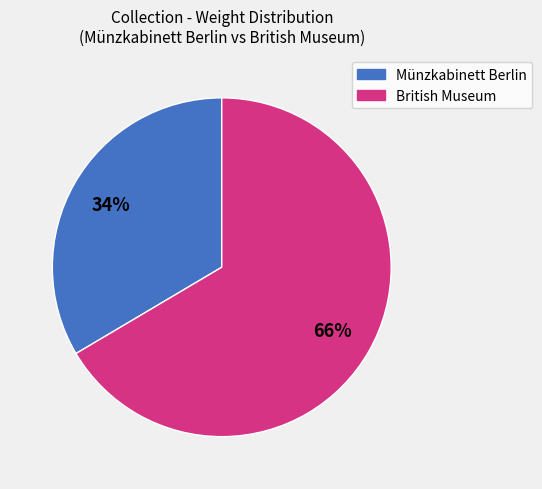

To the nearest percent, what is the average slice percentage?

50%